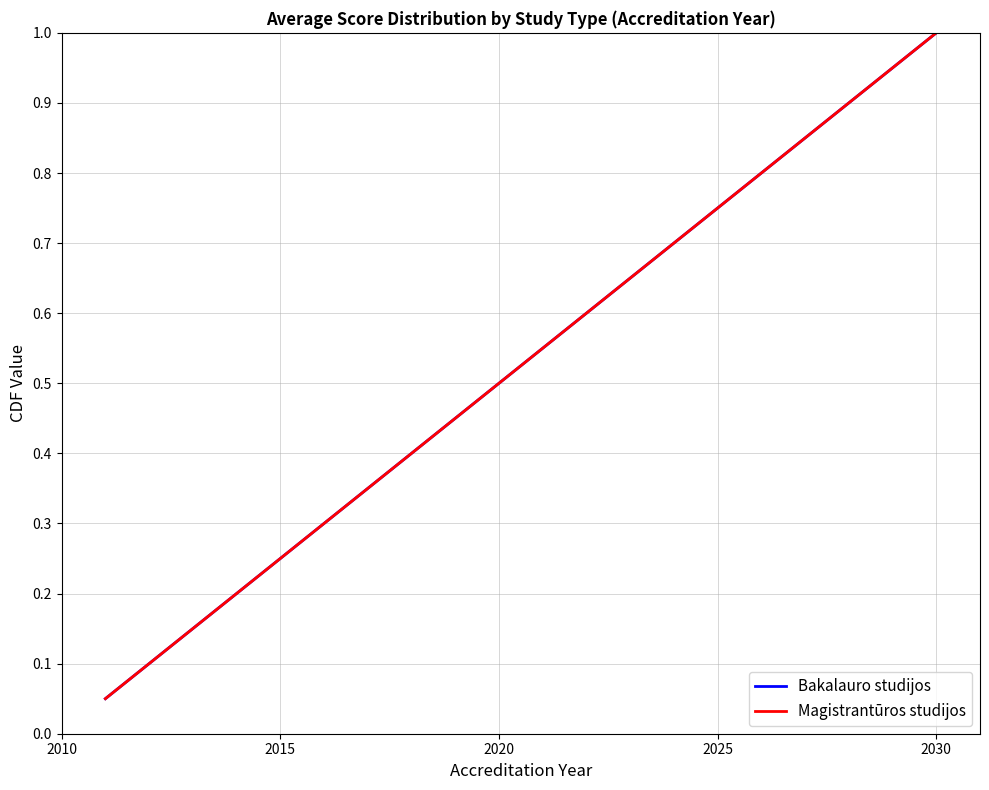

Does the chart have visible grid lines?

Yes